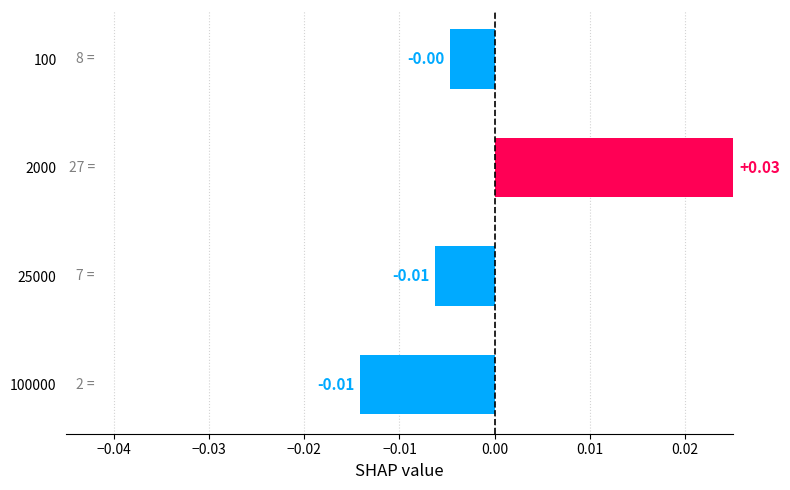

Which category has the lowest value across all series?

100000